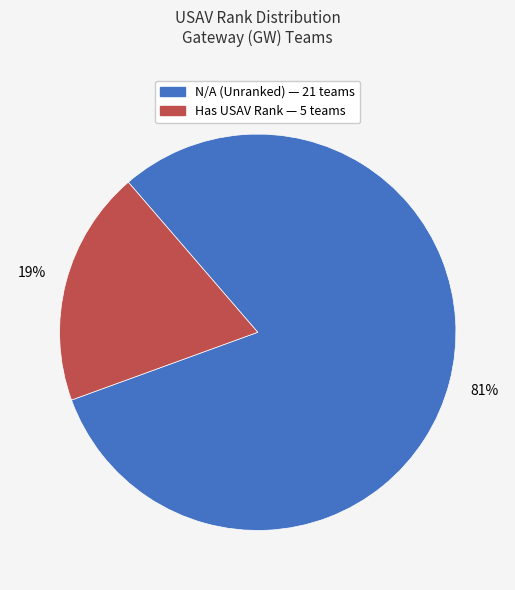

To the nearest percent, what is the average slice percentage?

50%